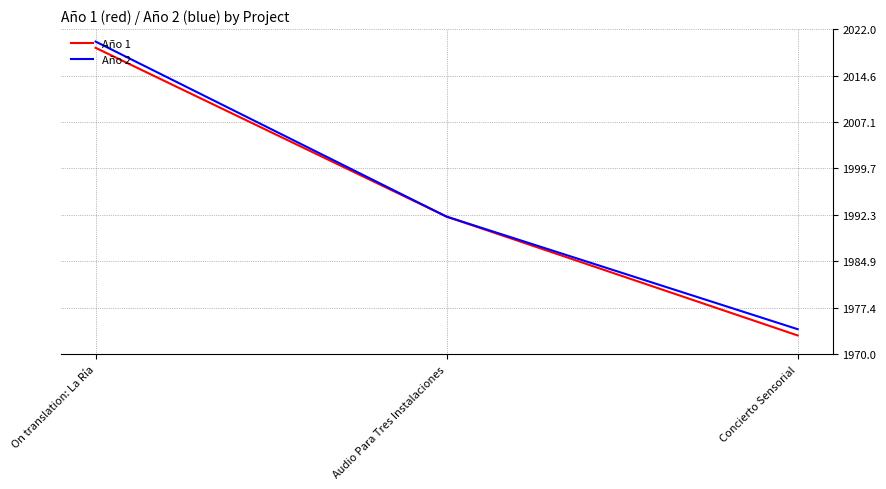

At On translation: La Ría, list the series in order from largest to smallest.

Año 2, Año 1